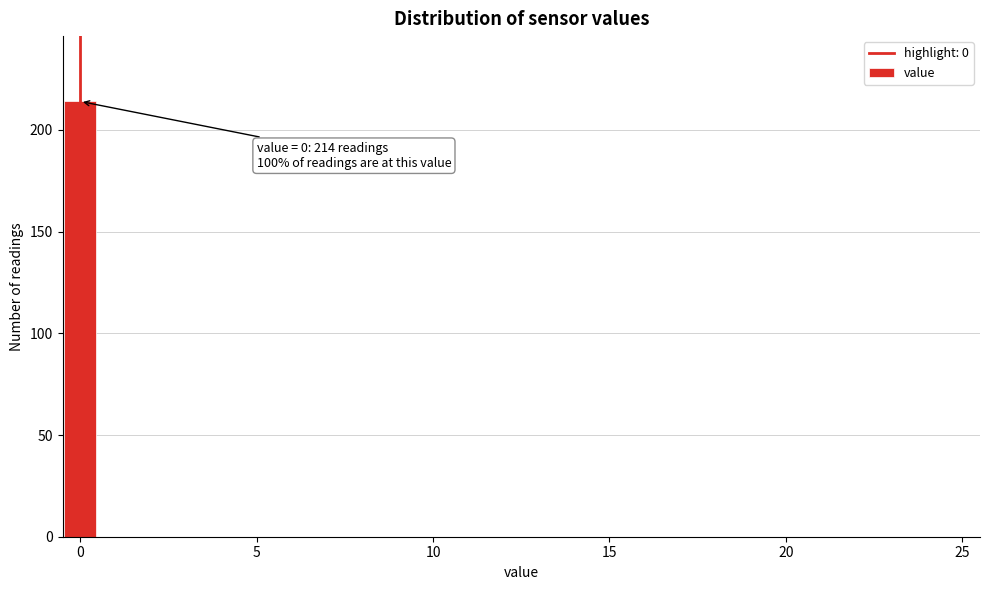

Around what value on the x-axis is the tallest bar? Give the approximate position of its centre, as read against the axis.

0.0